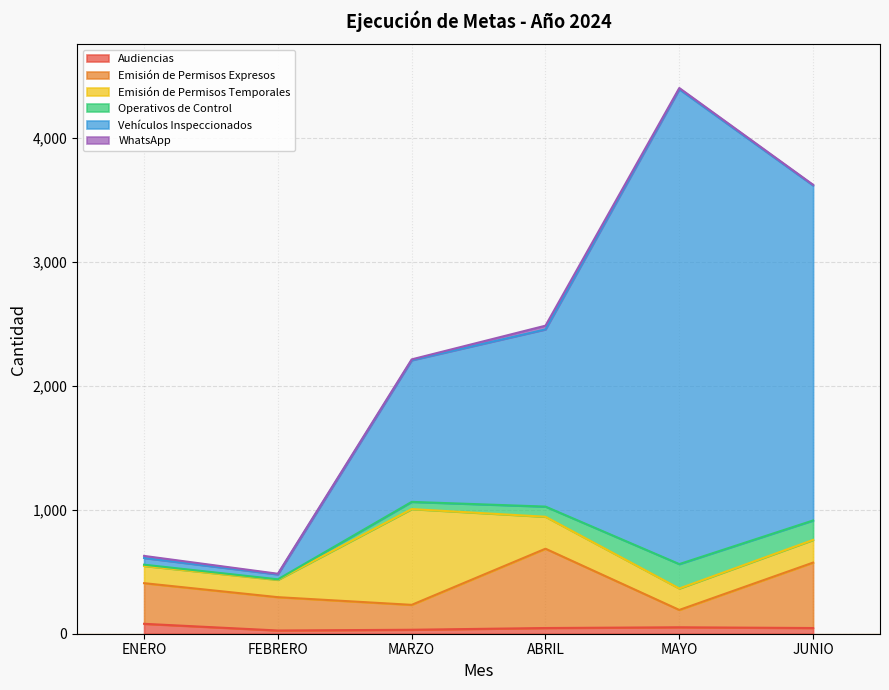

Which has a higher value, MAYO or ENERO?

ENERO